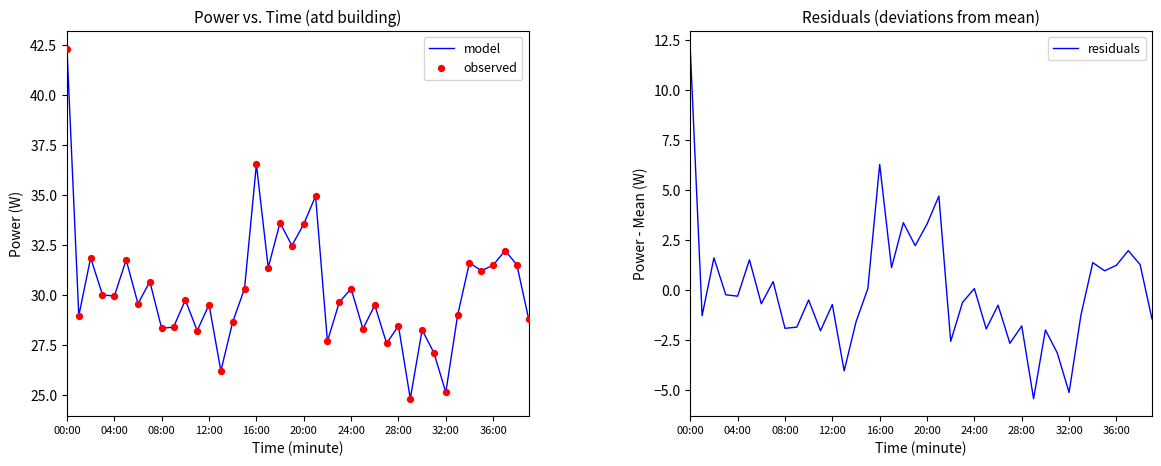

What is the maximum value for model?

42.3